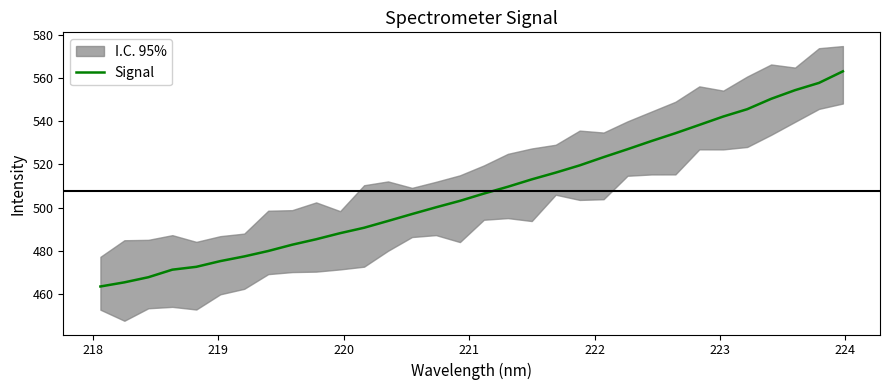

What is the difference between the second highest and second lowest values?

92.4